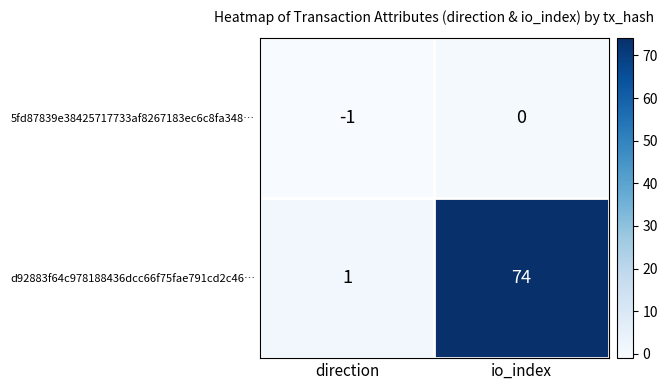

At which category is the sum across all series the highest?

io_index